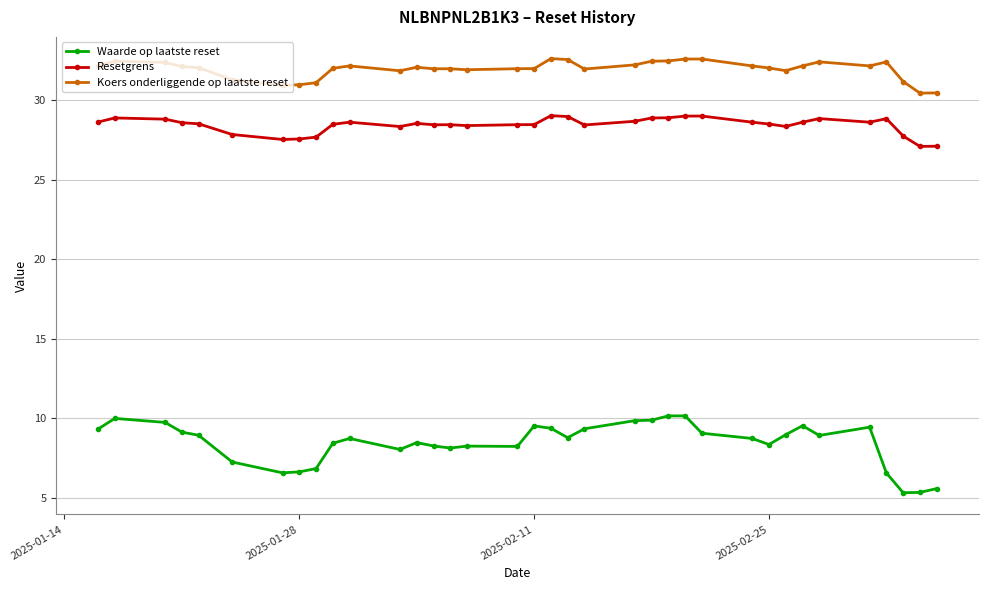

What is the difference between the maximum and minimum values in the Koers onderliggende op laatste reset series?

2.2